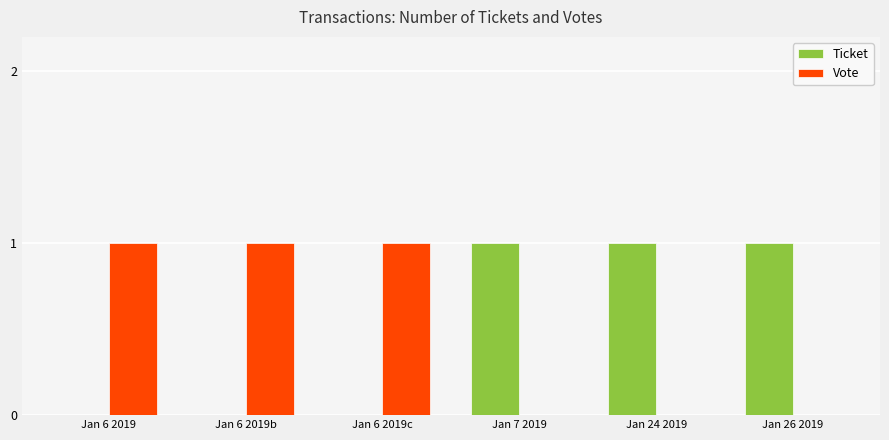

Is the value of Ticket at Jan 6 2019c greater than the value of Vote at Jan 6 2019c?

No